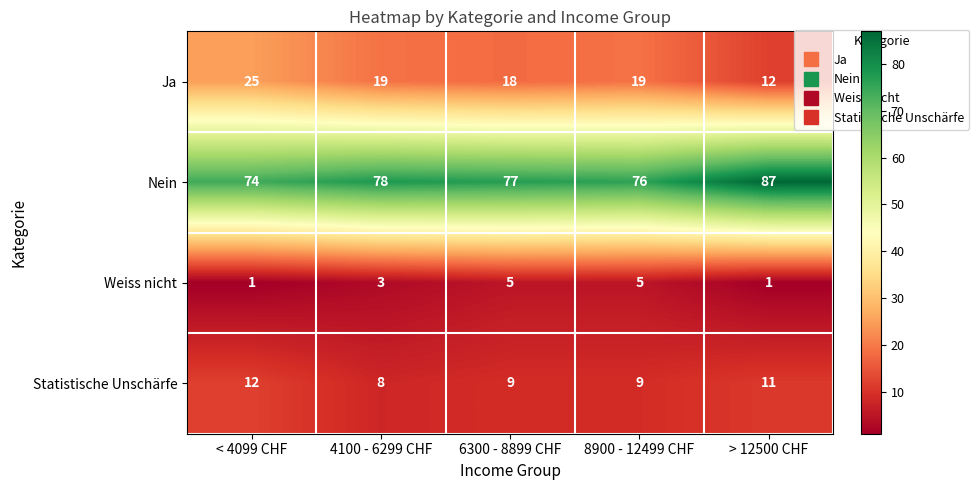

At how many categories does at least one series exceed 28?

5